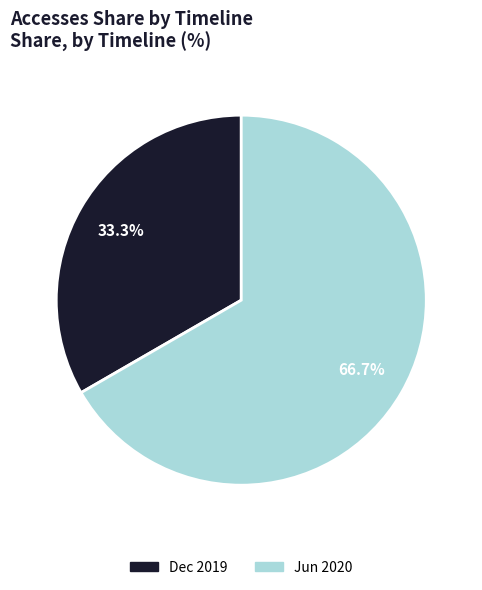

Do Jun 2020 and Dec 2019 together represent more than half of the pie?

Yes